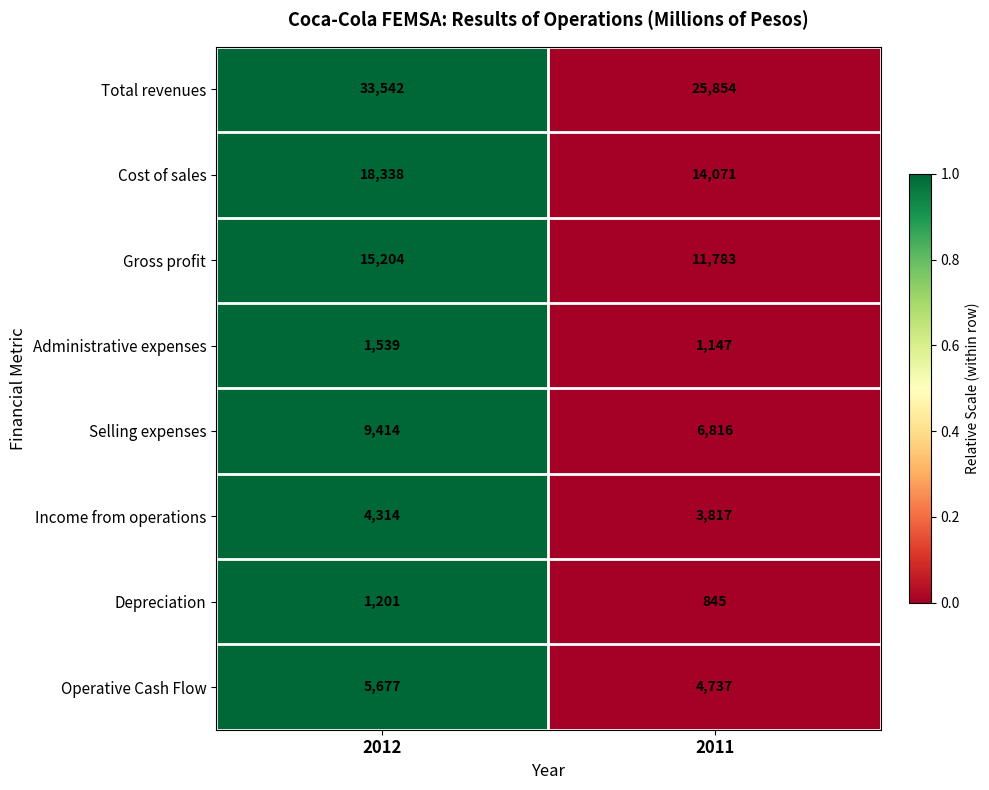

Which series has the largest range (max minus min)?

Total revenues